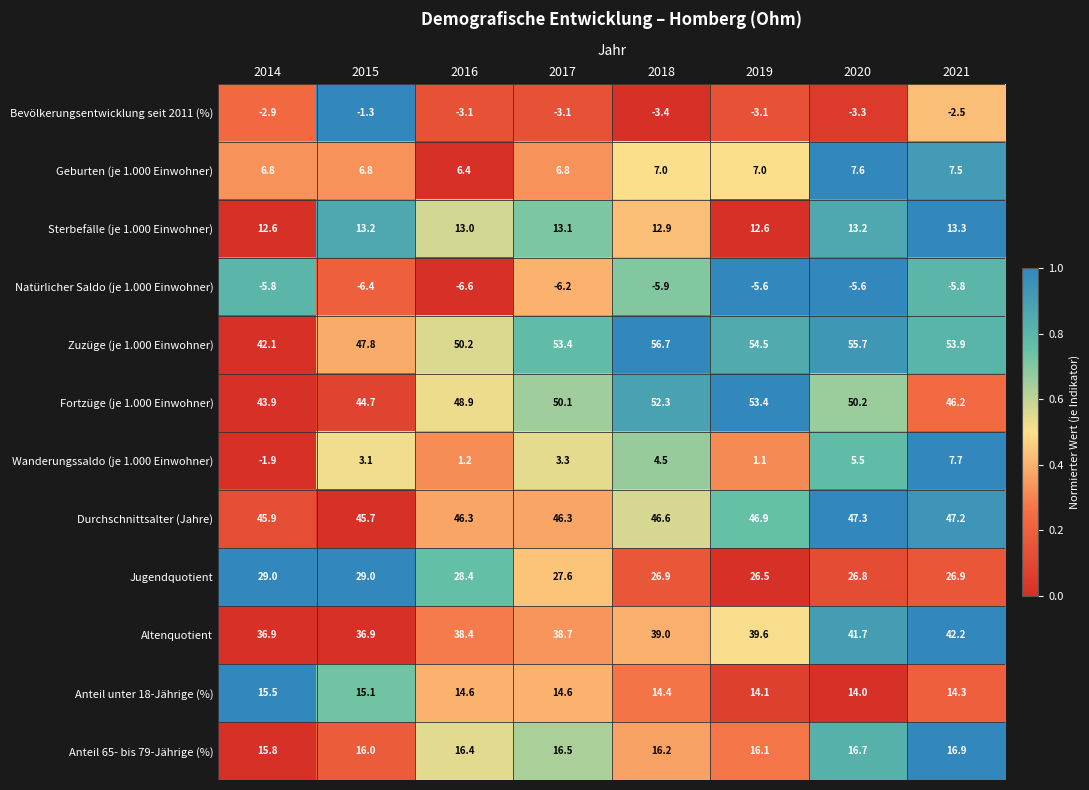

The value of Natürlicher Saldo (je 1.000 Einwohner) at 2020 is -5.6. True or false?

True